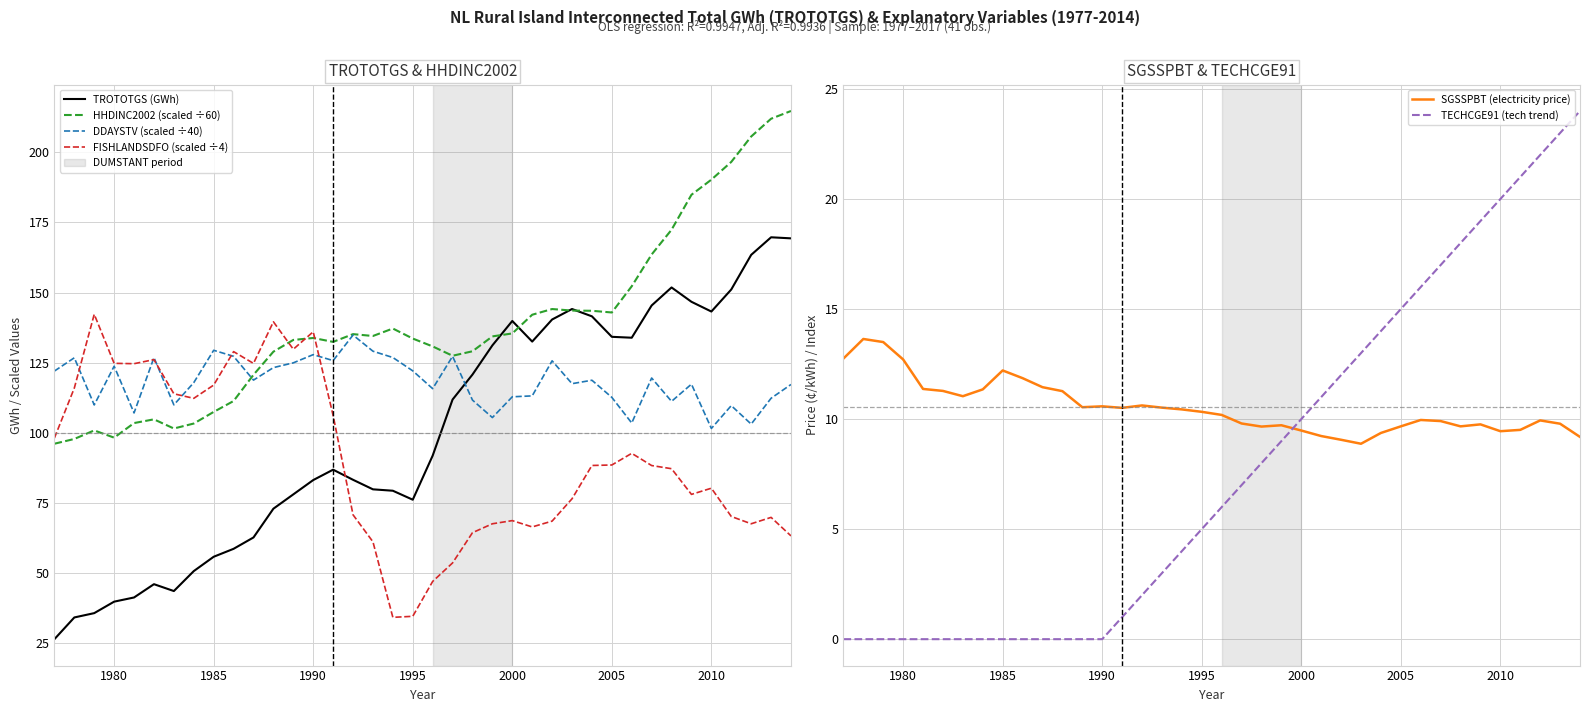

What is the highest value of the DDAYSTV (scaled ÷40) series?

134.9